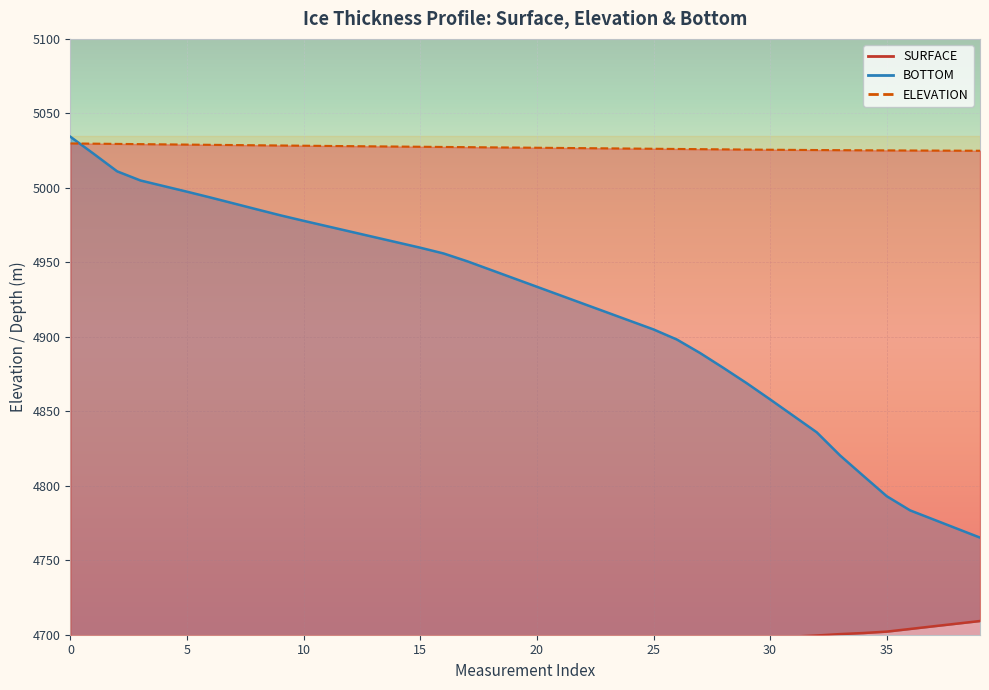

Is the value of BOTTOM at 22 greater than the value of ELEVATION at 27?

No